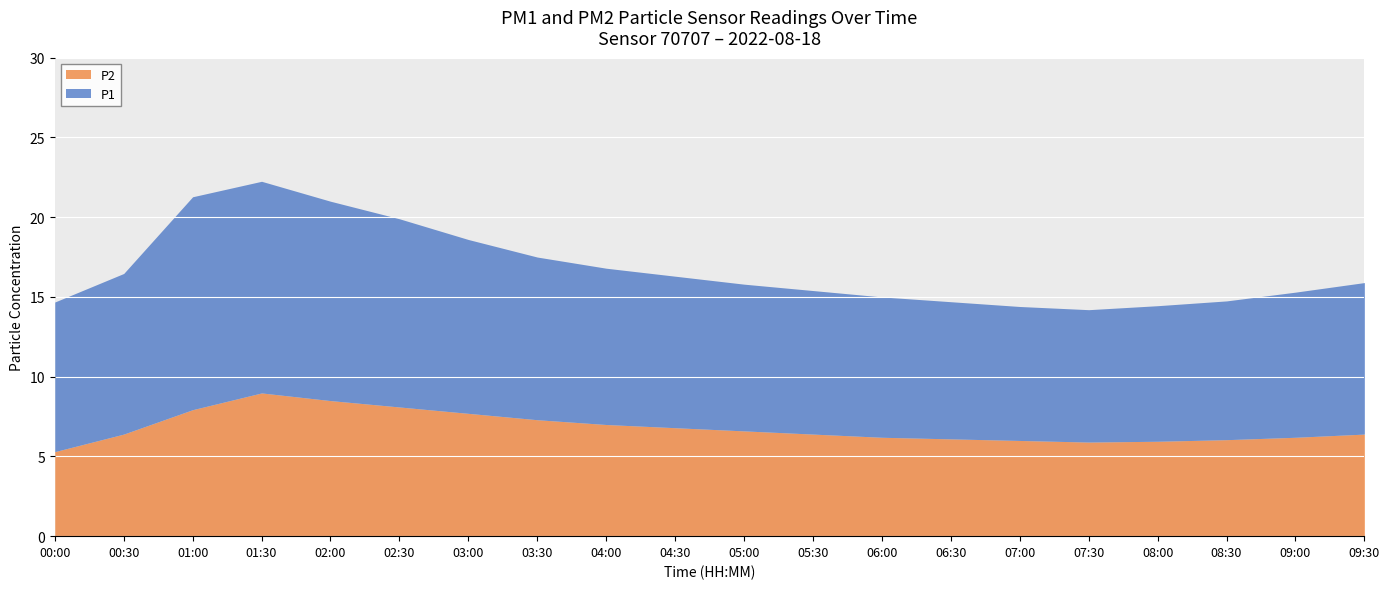

Which series has the largest range (max minus min)?

P1